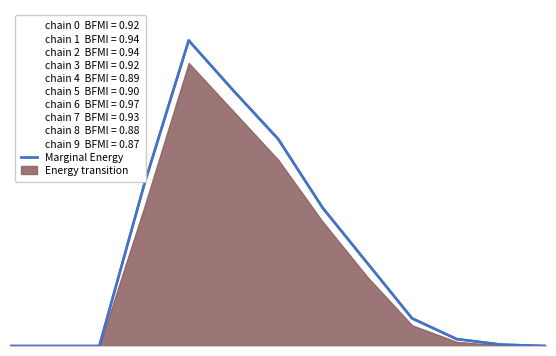

True or false: Energy transition and Marginal Energy intersect in this chart.

False